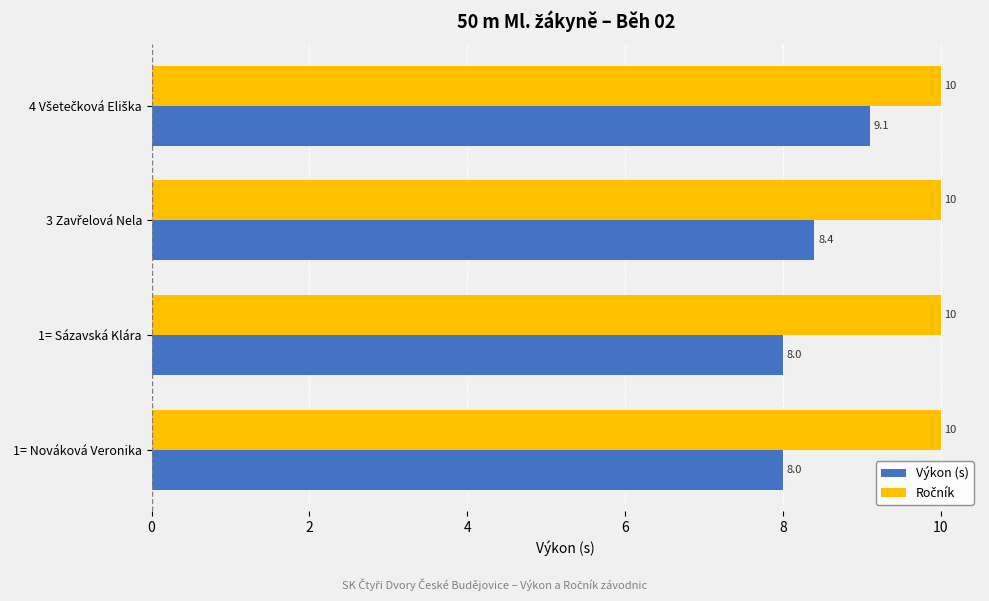

Is it true that Výkon (s) equals 2.4 at 1= Sázavská Klára?

False